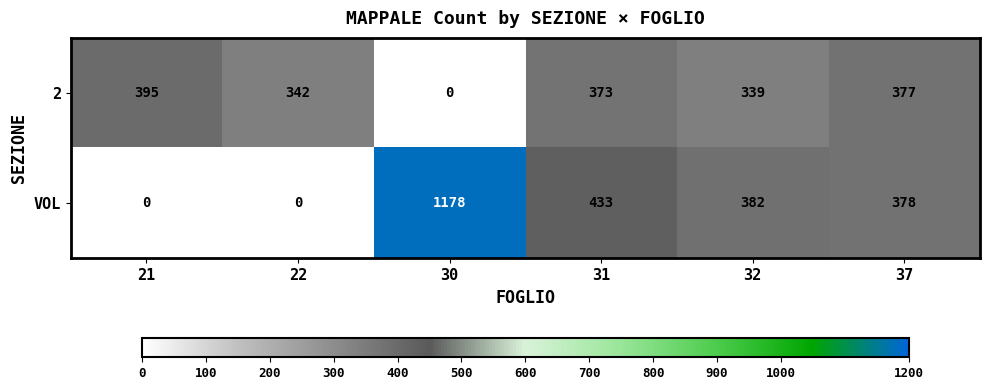

True or false: VOL has a value of 812 at 21.

False